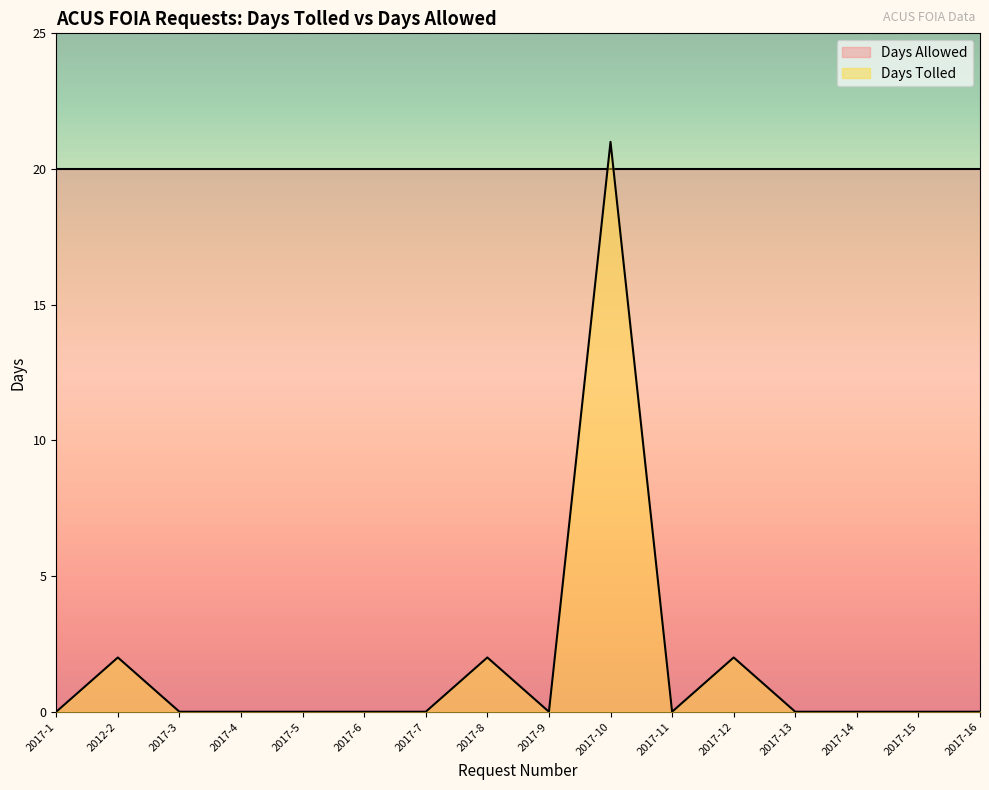

Reading left to right, list all the values displayed in this chart.

2017-1=0	2012-2=2	2017-3=0	2017-4=0	2017-5=0	2017-6=0	2017-7=0	2017-8=2	2017-9=0	2017-10=21	2017-11=0	2017-12=2	2017-13=0	2017-14=0	2017-15=0	2017-16=0